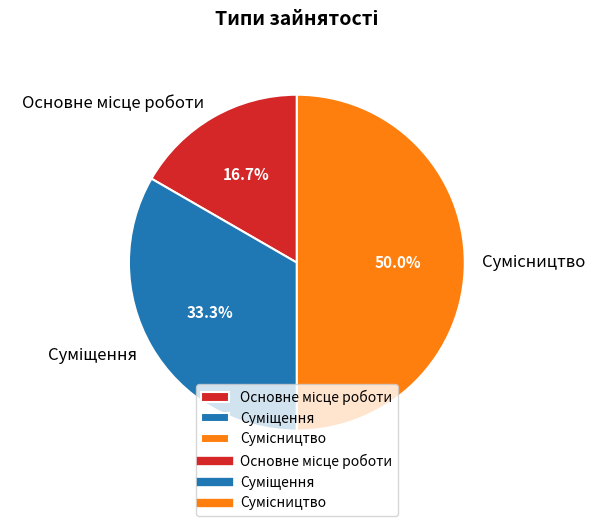

To the nearest percent, what is the combined percentage of Суміщення and Сумісництво?

83%